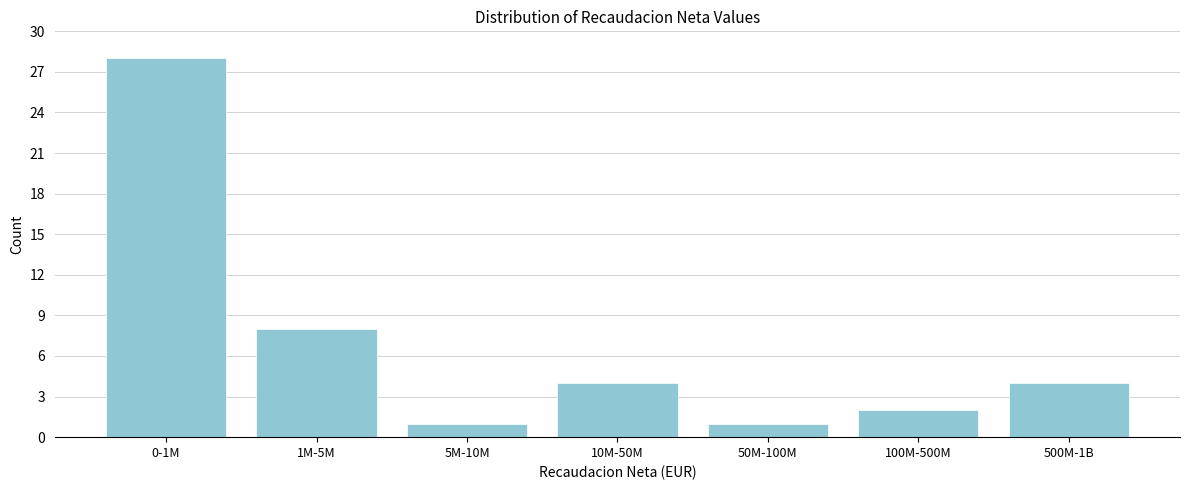

Reading right to left, what are all the values shown in this chart?

4	2	1	4	1	8	28